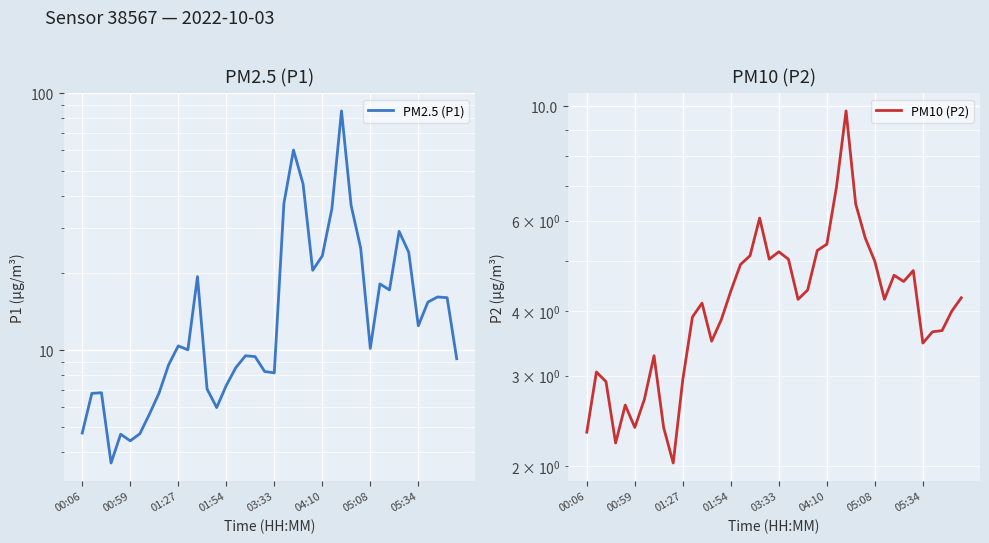

The PM10 (P2) series shows 3.9 at 11. True or false?

True